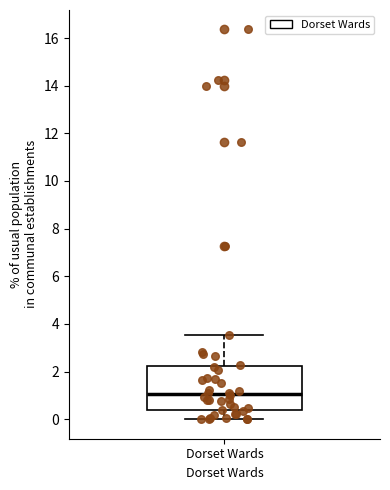

Read this box plot against the y-axis: the position of the median line, the range covered by the box, and the ends of both whiskers. The values are not printed on the chart, so give them approximately, as read against the axis.

median 1.0, box 0.4 to 2.2, whiskers 0.0 to 3.6